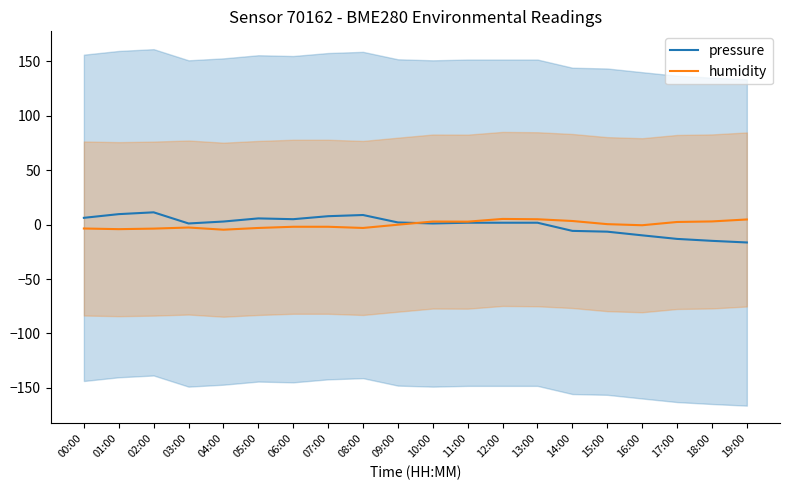

What is the label of the 6th point from the right?

14:00